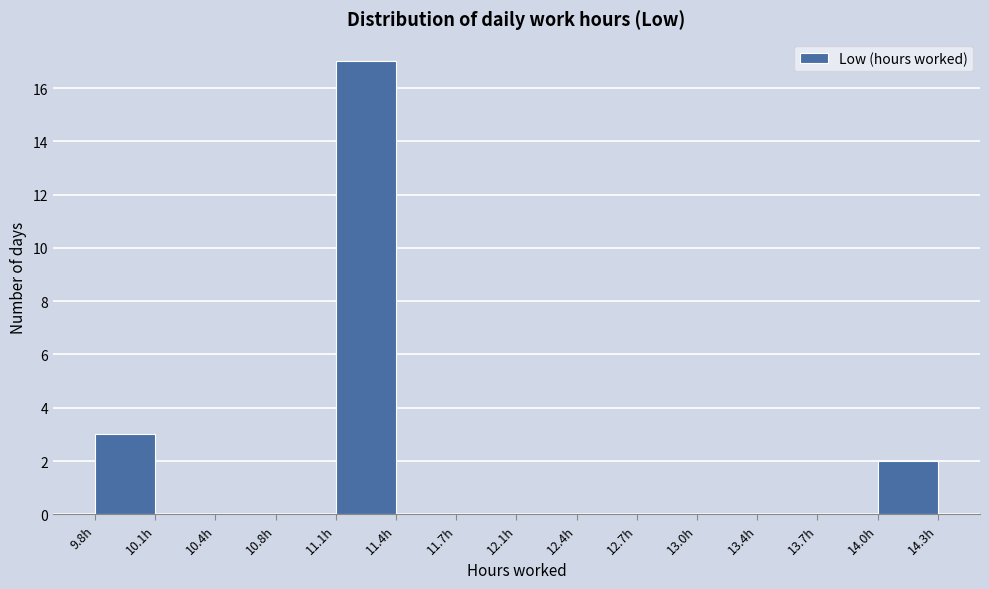

Reading left to right, transcribe this chart: for each bar, give the range it covers on the x-axis and its height. Neither the bar edges nor the heights are printed on the chart, so give them approximately, as read against the axes.

9.80 to 10.10: 3
10.10 to 10.45: 0
10.45 to 10.75: 0
10.75 to 11.10: 0
11.10 to 11.40: 17
11.40 to 11.75: 0
11.75 to 12.05: 0
12.05 to 12.40: 0
12.40 to 12.70: 0
12.70 to 13.05: 0
13.05 to 13.35: 0
13.35 to 13.70: 0
13.70 to 14.00: 0
14.00 to 14.35: 2